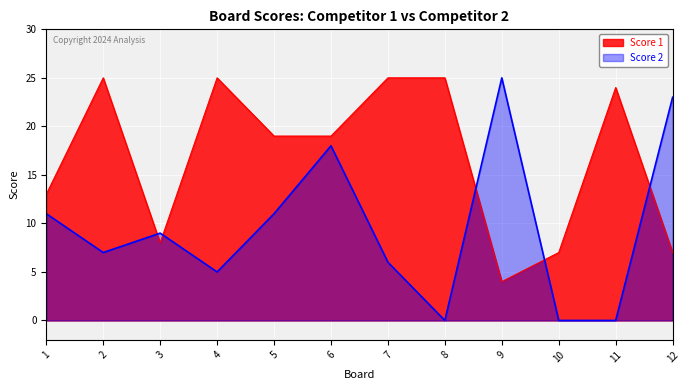

How many intersections are there between Score 2 and Score 1?

5